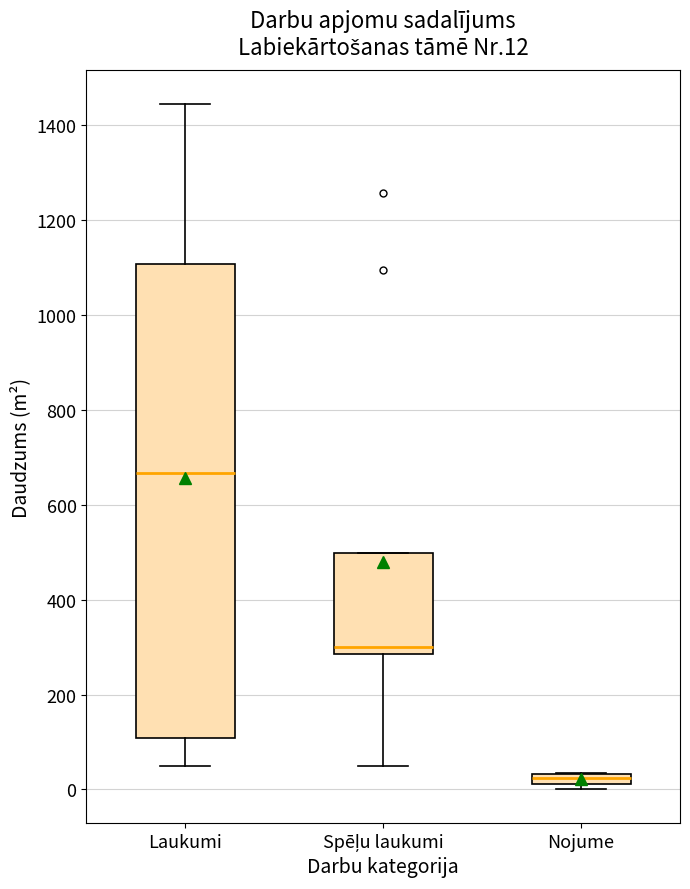

Which box is the tallest, from its lower edge to its upper edge?

Laukumi